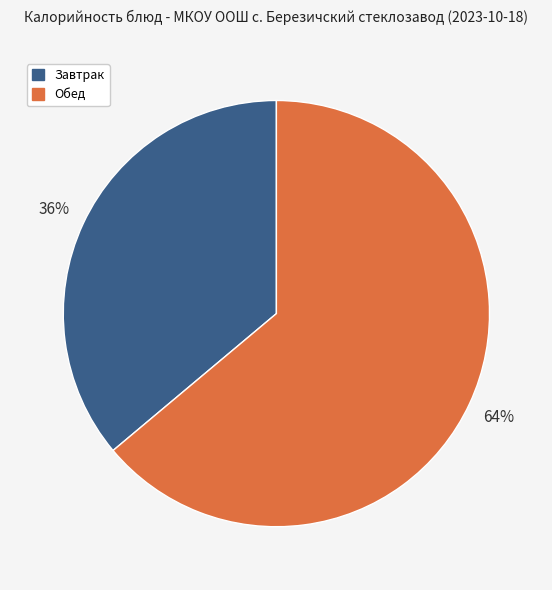

To the nearest percent, what is the average slice percentage?

50%